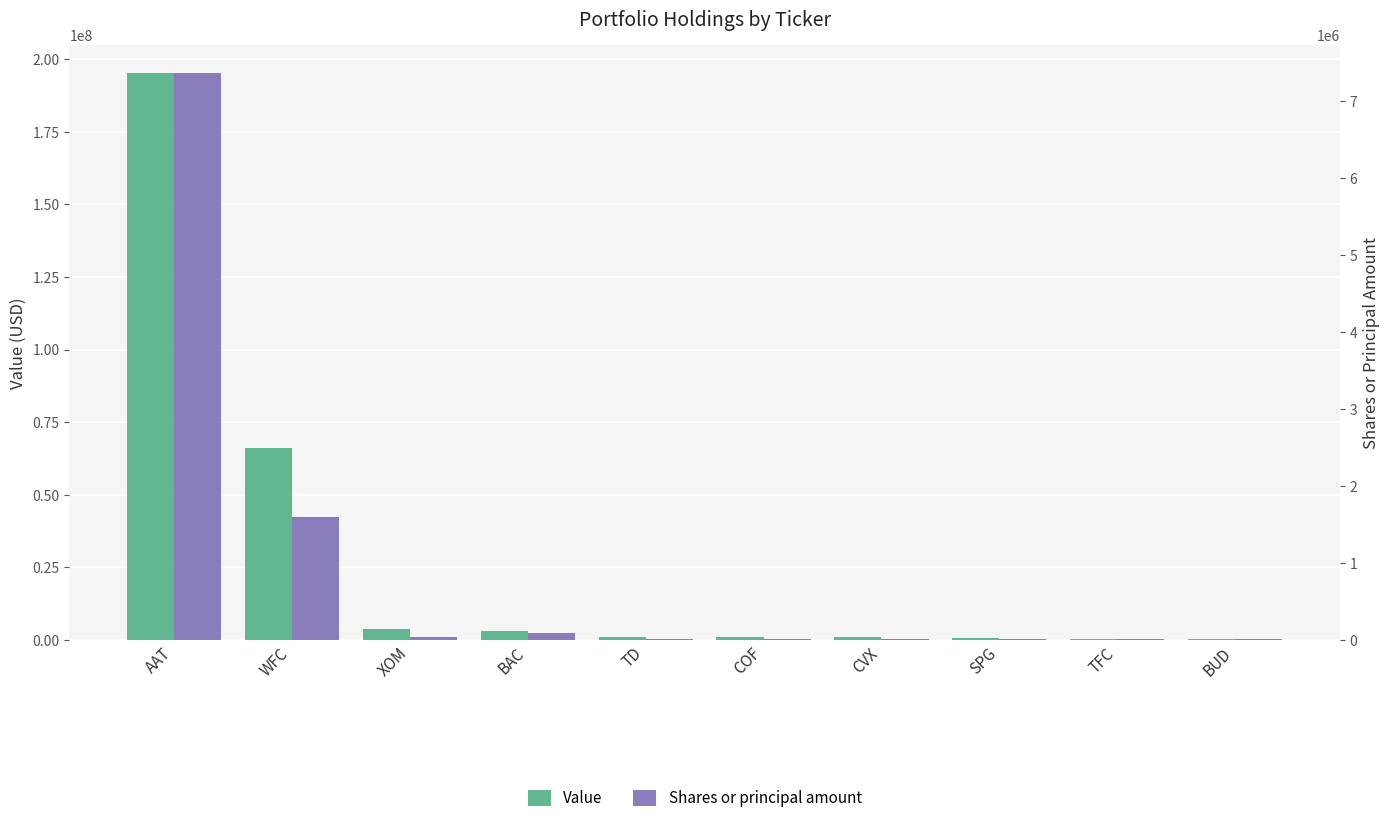

At which label is Shares or principal amount closest to 3684799?

WFC